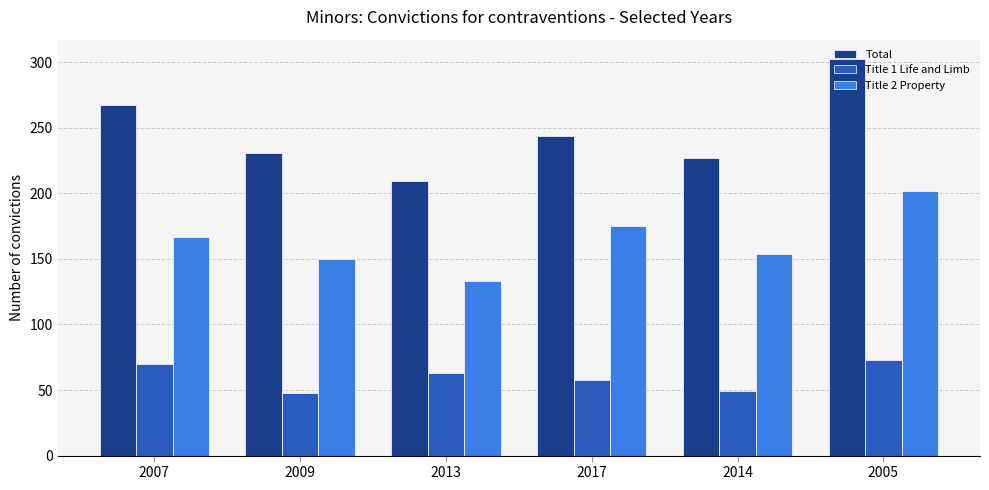

What value does the Title 1 Life and Limb series have at 2009, to the nearest 5?

50